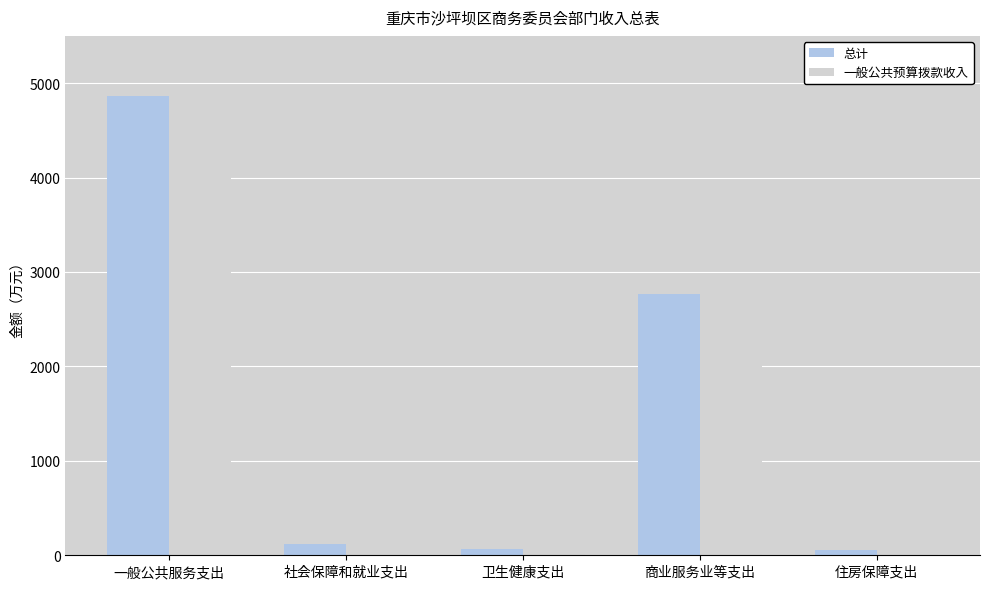

Are the bars horizontal?

No